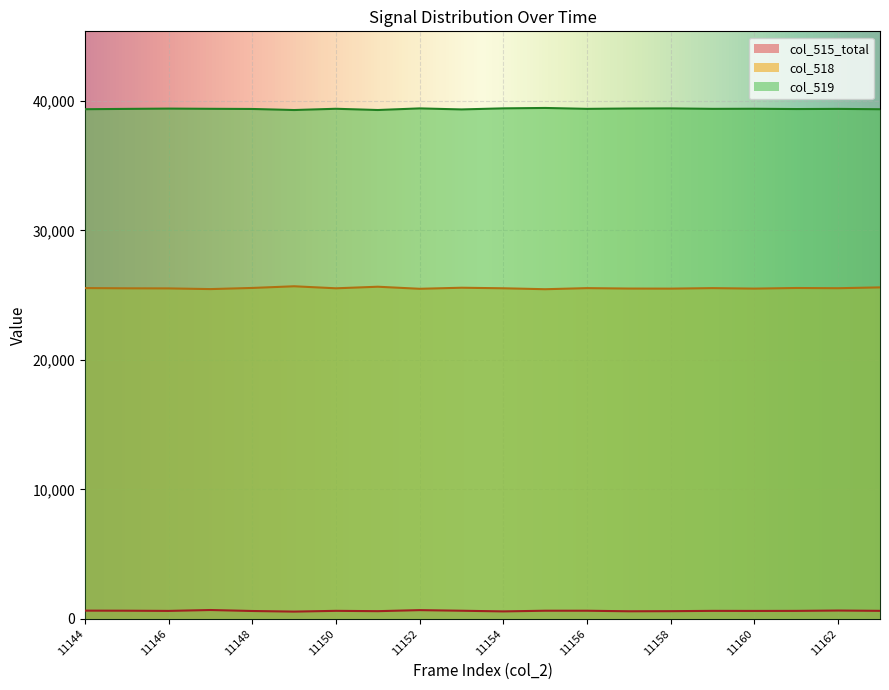

What is the sum of the col_518 values at 11157 and 11158?

51008